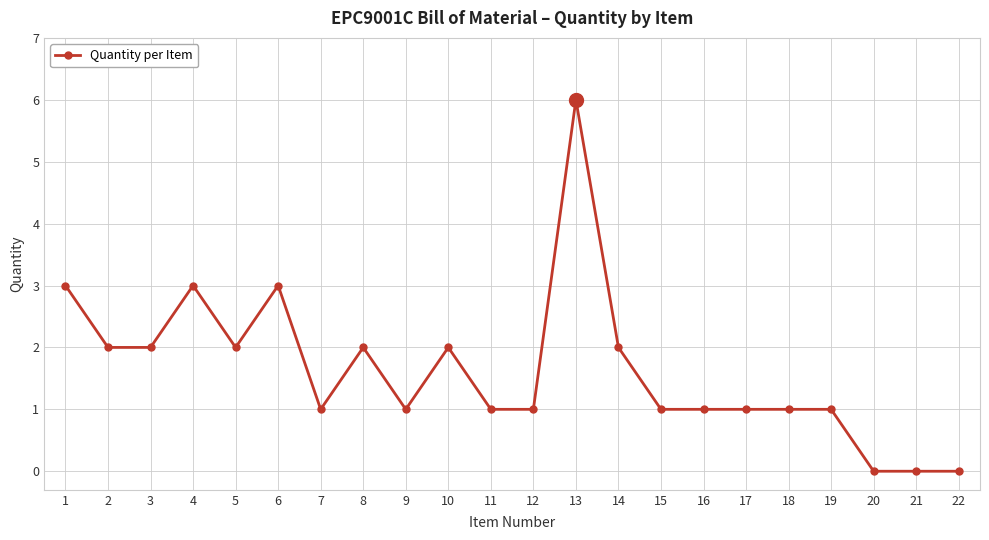

Which label corresponds to the largest value in the chart?

13